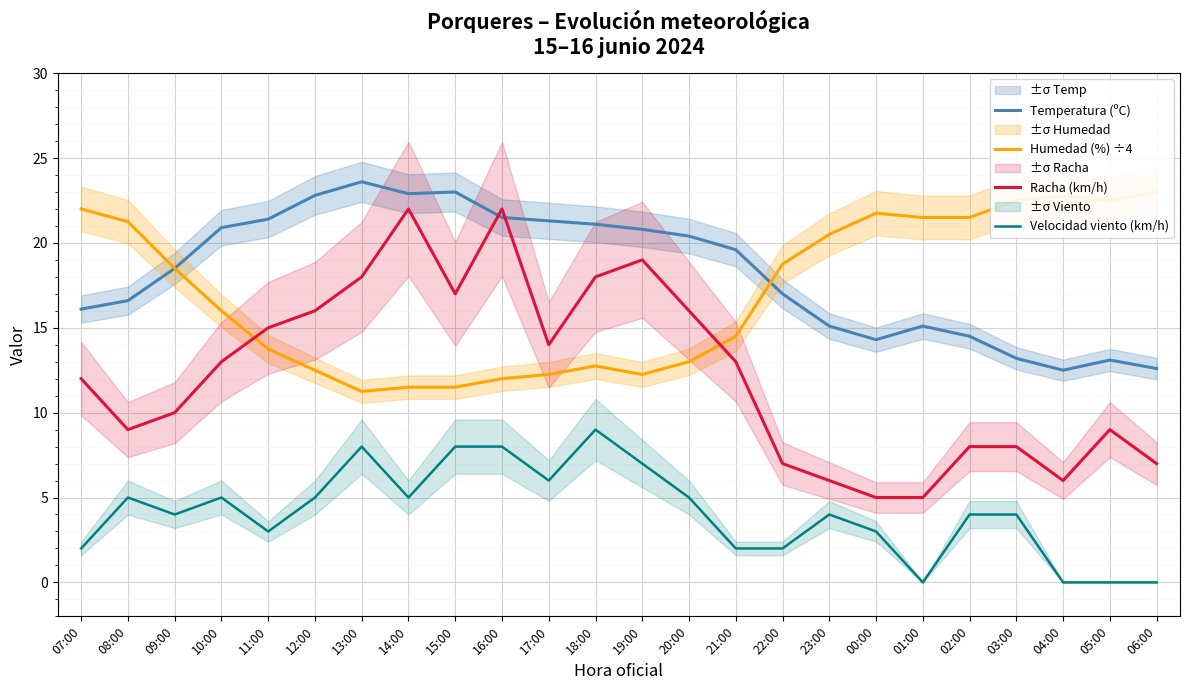

Reading right to left, what are all the values shown in this chart?

Temperatura (ºC): 12.6	13.1	12.5	13.2	14.5	15.1	14.3	15.1	17.0	19.6	20.4	20.8	21.1	21.3	21.5	23.0	22.9	23.6	22.8	21.4	20.9	18.5	16.6	16.1
Humedad (%) ÷4: 23.0	22.5	22.8	22.5	21.5	21.5	21.8	20.5	18.8	14.5	13.0	12.2	12.8	12.2	12.0	11.5	11.5	11.2	12.5	13.8	16.0	18.5	21.2	22.0
Racha (km/h): 7.0	9.0	6.0	8.0	8.0	5.0	5.0	6.0	7.0	13.0	16.0	19.0	18.0	14.0	22.0	17.0	22.0	18.0	16.0	15.0	13.0	10.0	9.0	12.0
Velocidad viento (km/h): 0.0	0.0	0.0	4.0	4.0	0.0	3.0	4.0	2.0	2.0	5.0	7.0	9.0	6.0	8.0	8.0	5.0	8.0	5.0	3.0	5.0	4.0	5.0	2.0